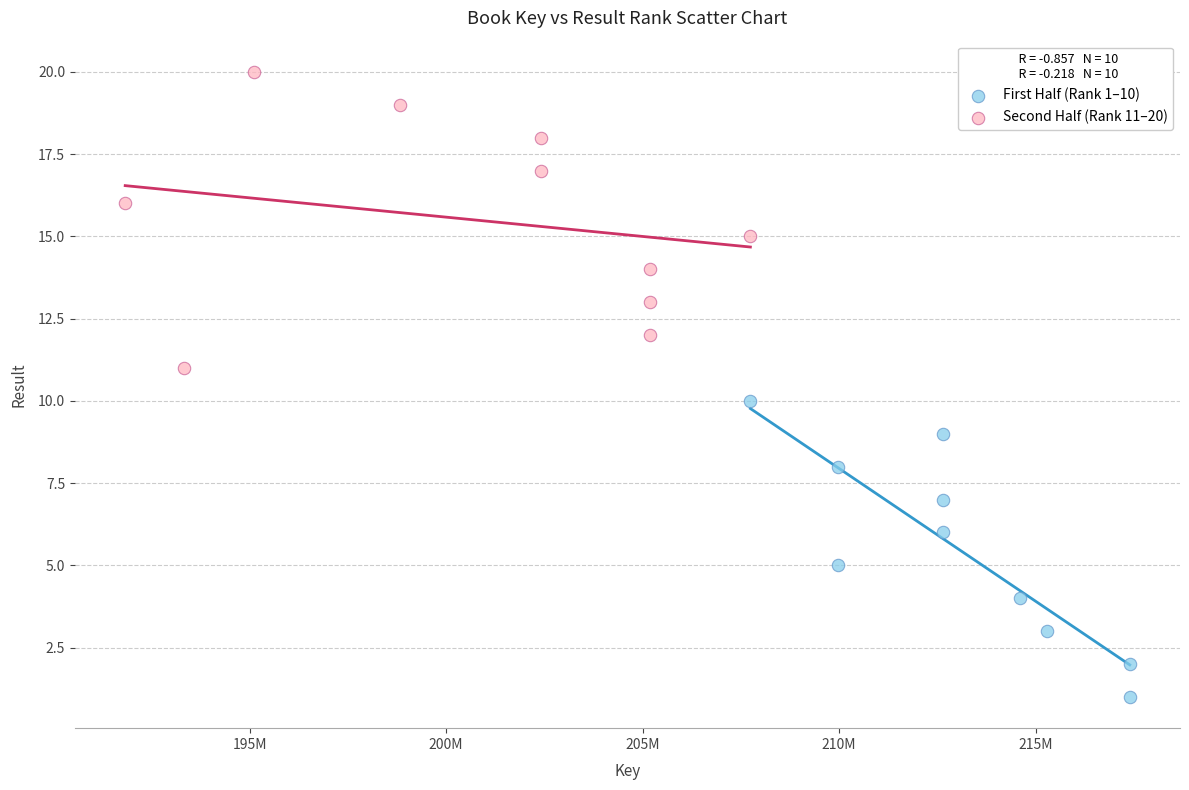

Which series reaches the maximum Y coordinate?

Second Half (Rank 11–20)